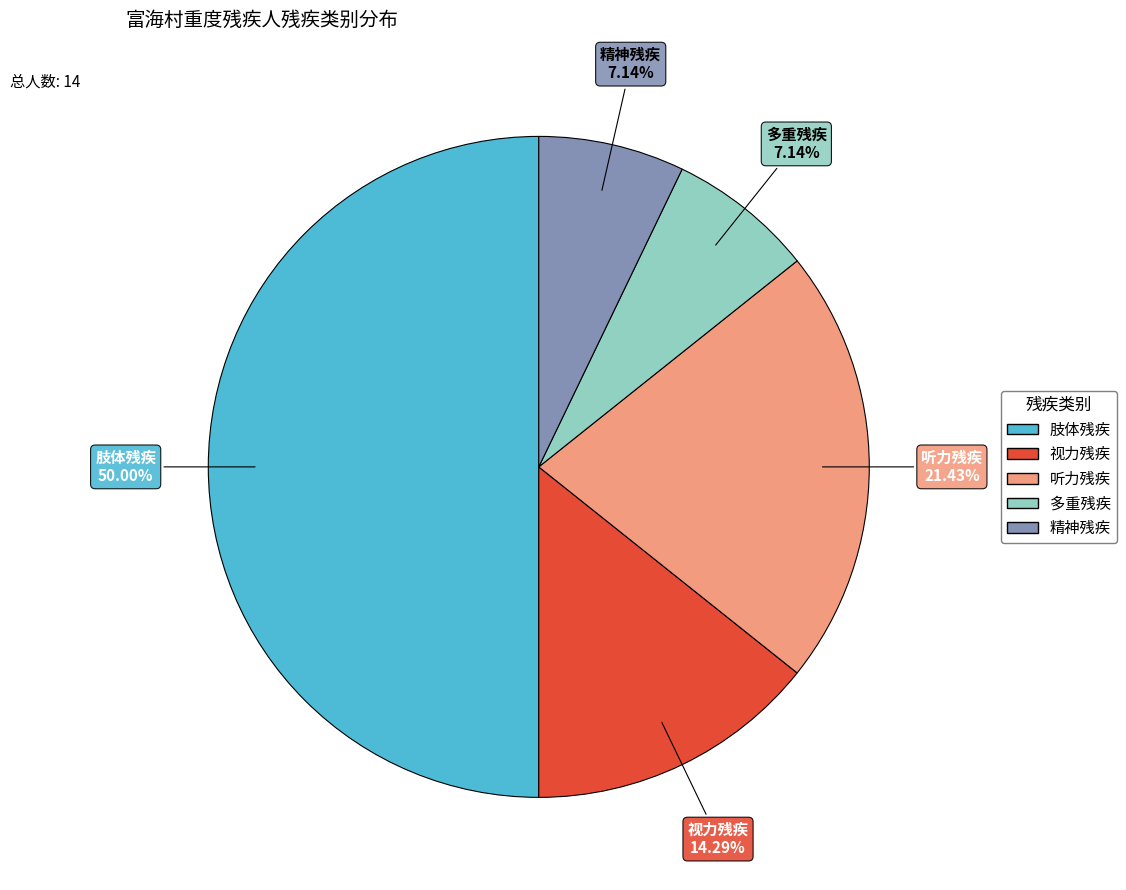

To the nearest percent, what is the average slice percentage?

20%